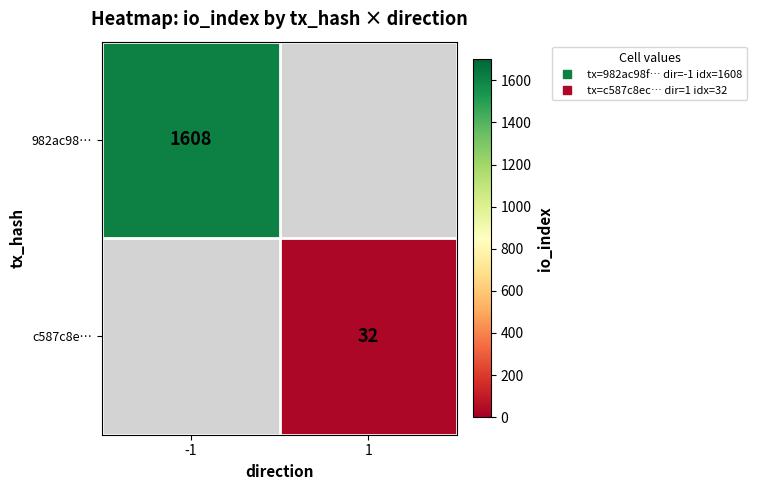

What is the maximum value for 982ac98…?

1608.0